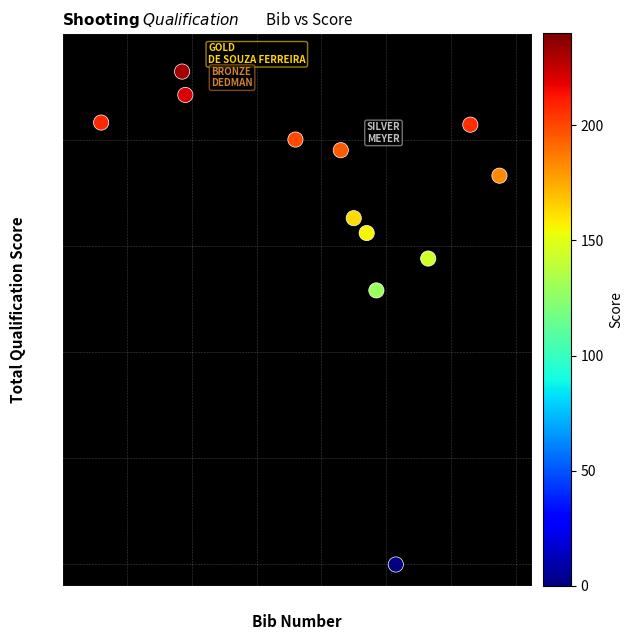

What is the average Y value?

170